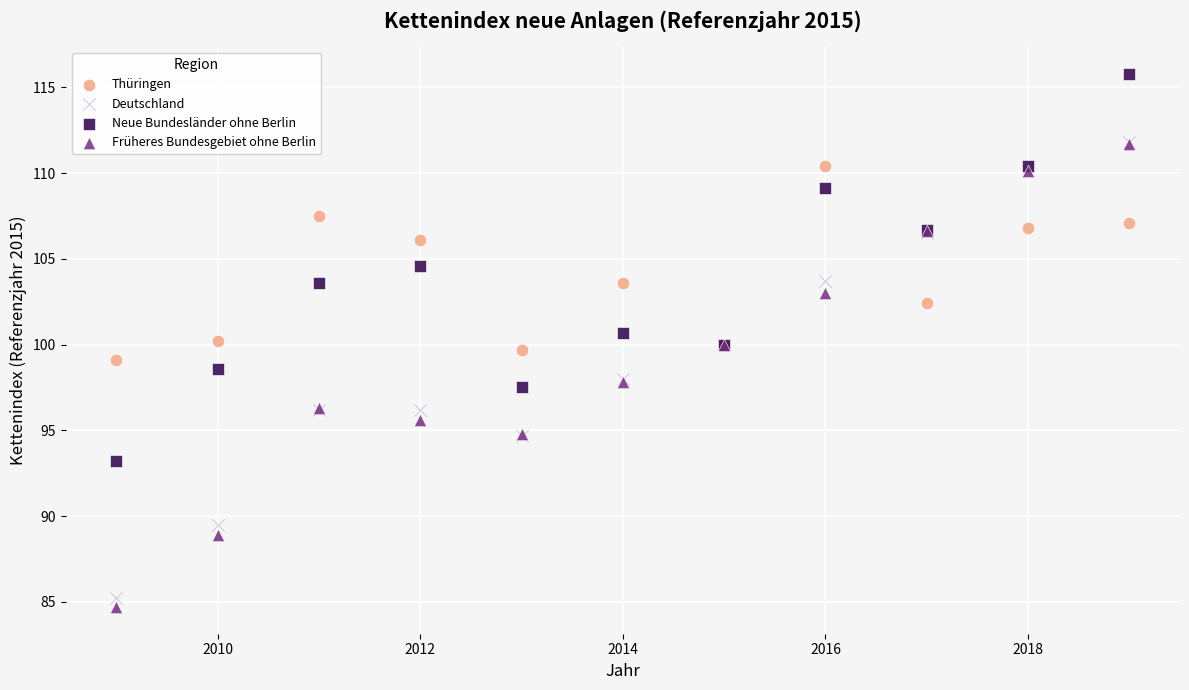

What are all the series names shown in the legend?

Thüringen, Deutschland, Neue Bundesländer ohne Berlin, Früheres Bundesgebiet ohne Berlin